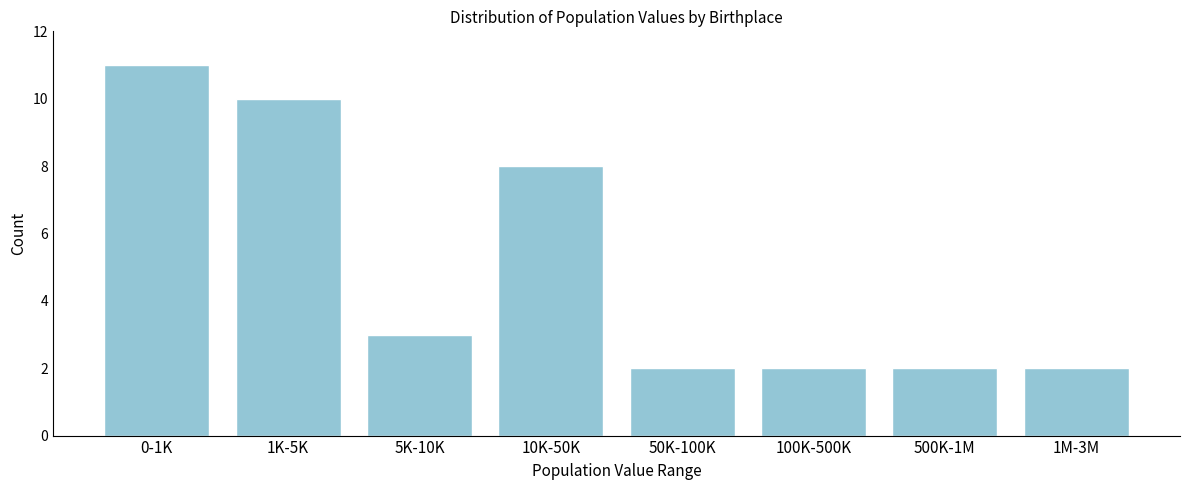

Reading right to left, extract all data points from this chart.

1M-3M=2	500K-1M=2	100K-500K=2	50K-100K=2	10K-50K=8	5K-10K=3	1K-5K=10	0-1K=11